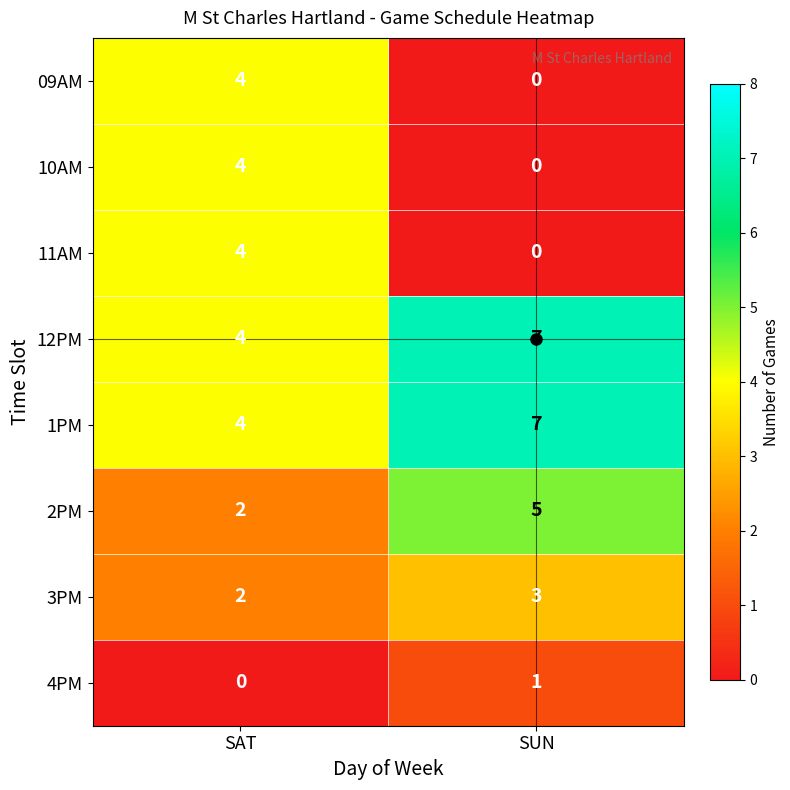

Where is 4PM nearest to the value 0?

SAT